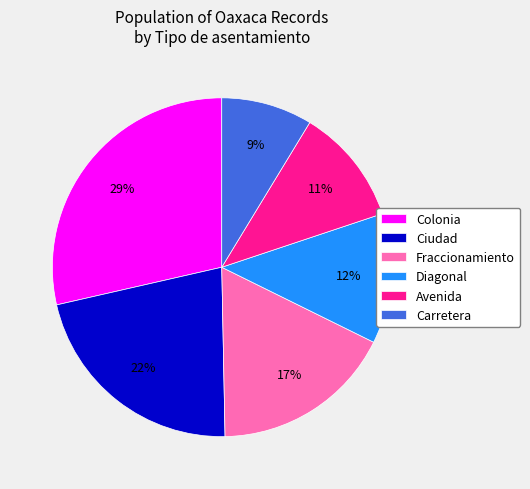

Does Avenida represent more than half of the total?

No